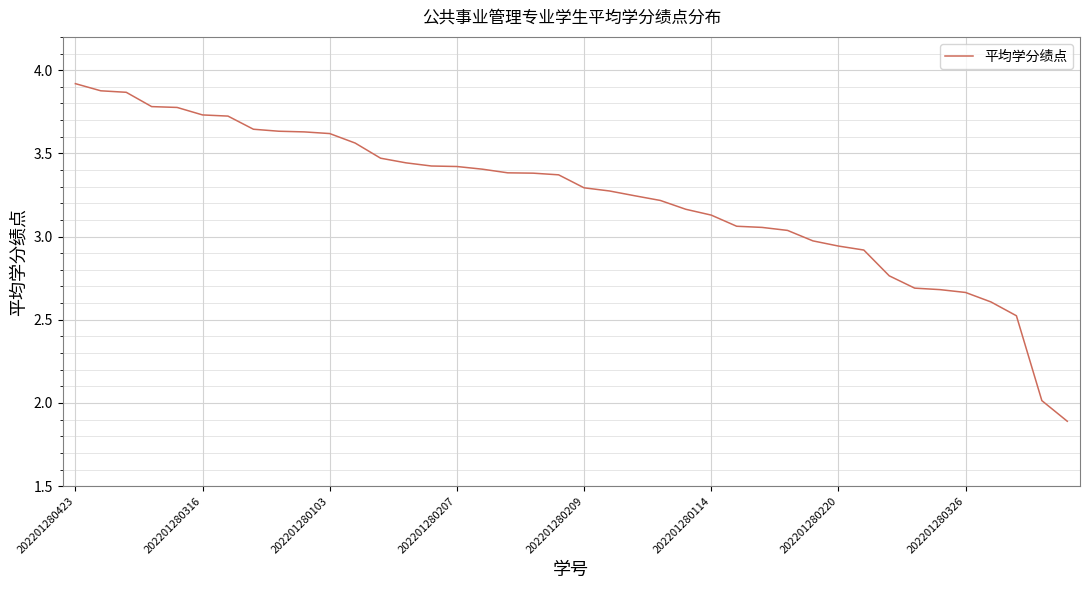

What is the difference between the maximum and minimum values?

2.0